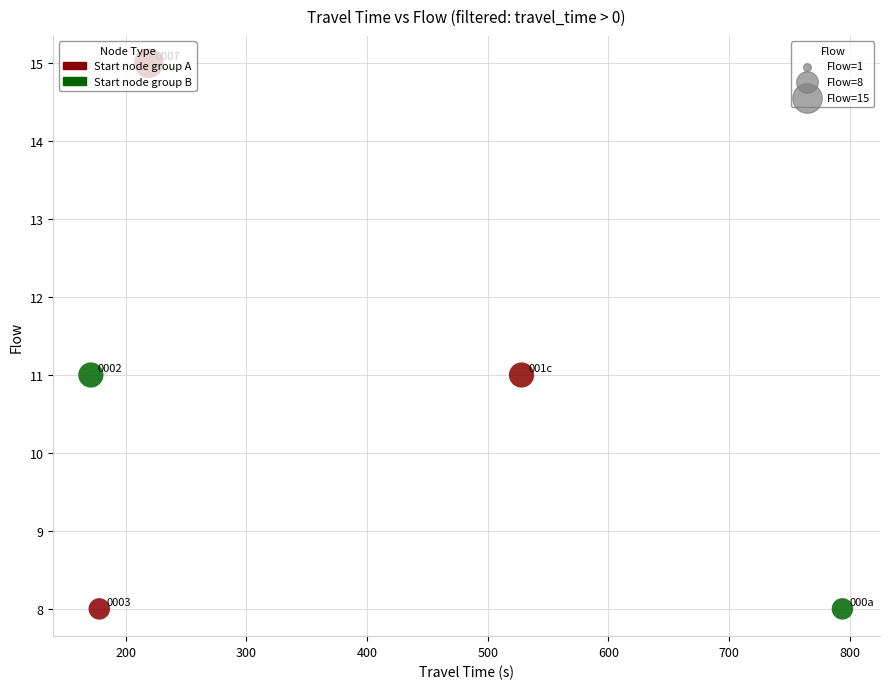

What is the average X value?

378